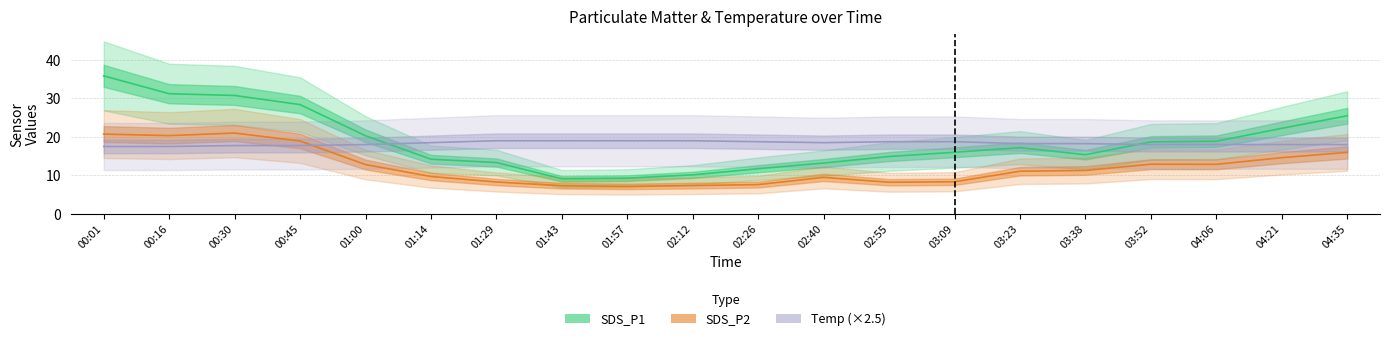

At which category is the sum across all series the highest?

00:01